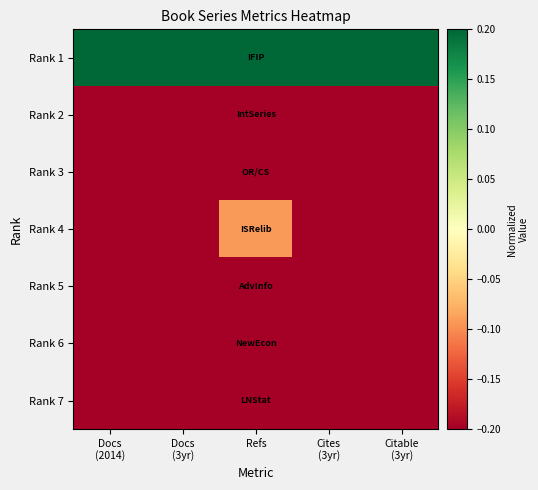

Which category has the highest value across all series?

Docs
(2014)